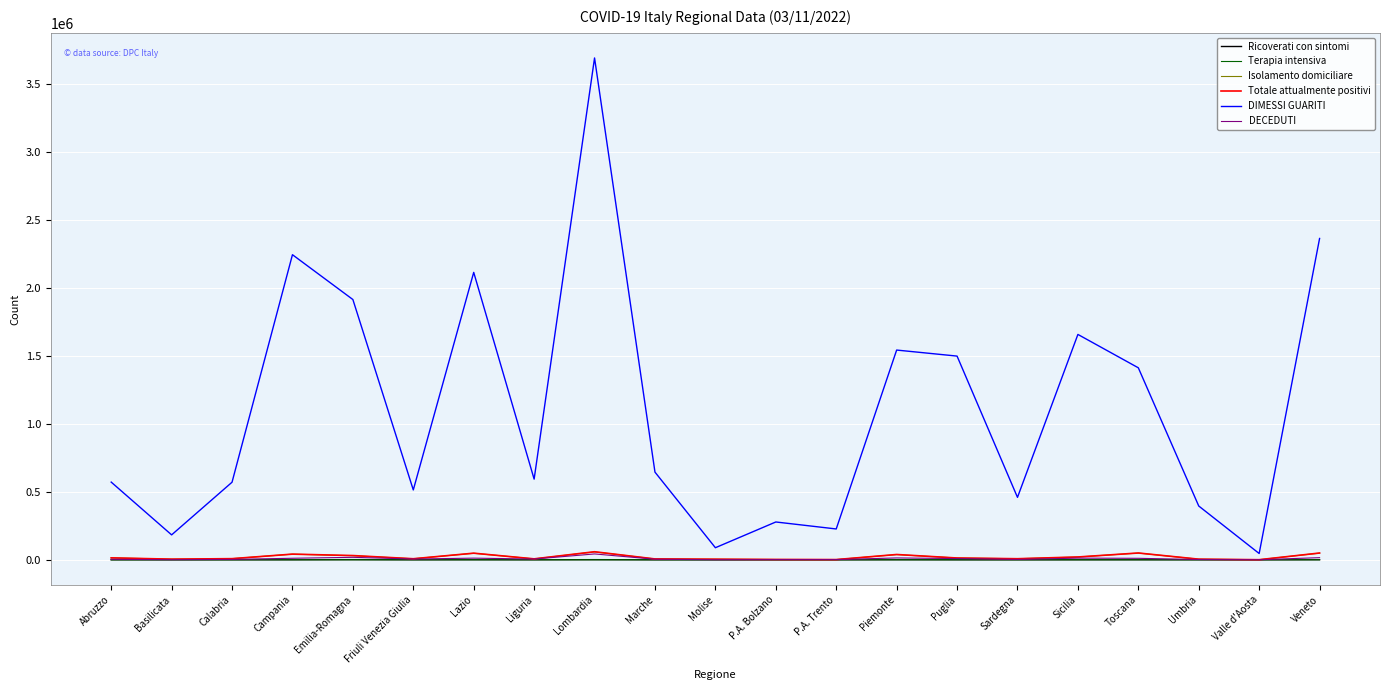

Which series has the largest total across all categories?

DIMESSI GUARITI